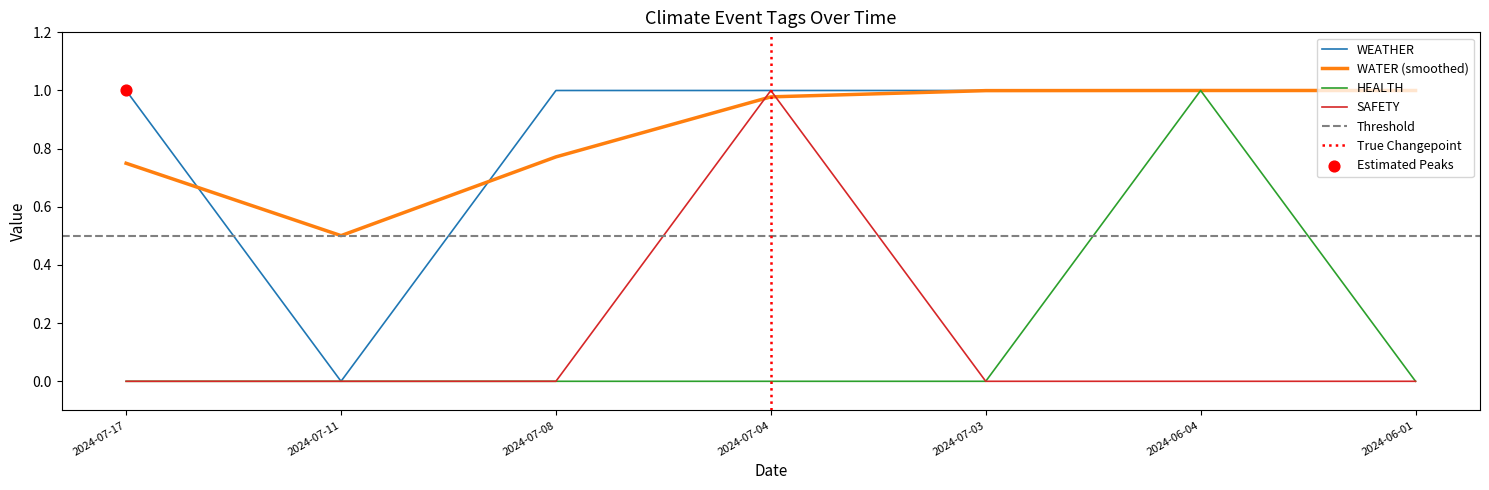

Which series contains the lowest Y value?

WEATHER